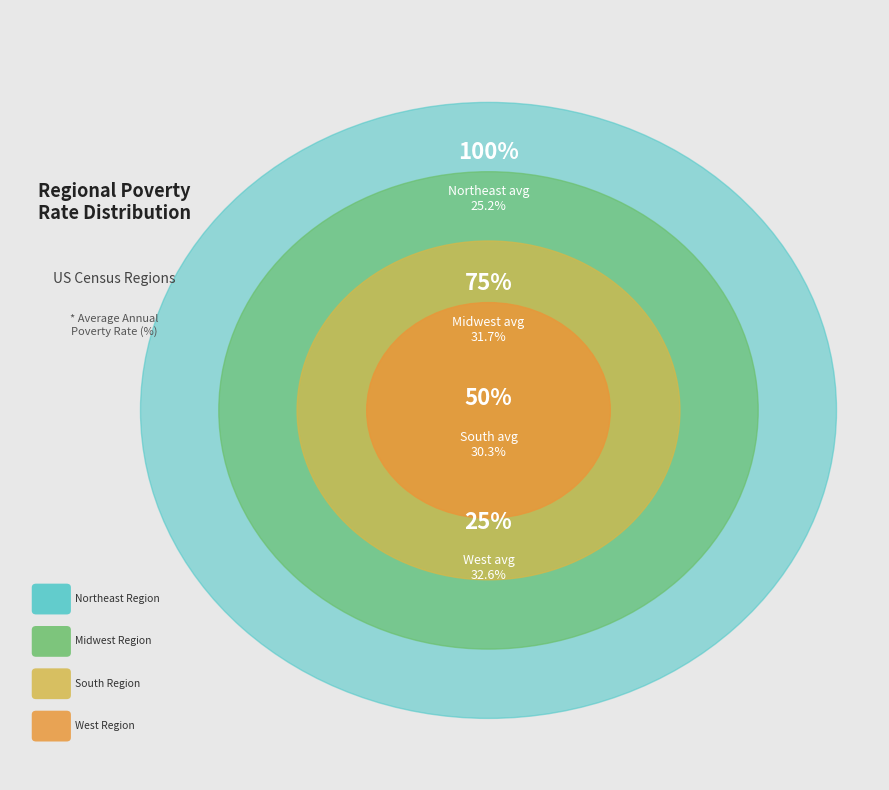

Does 27 account for over 50% of the chart?

No